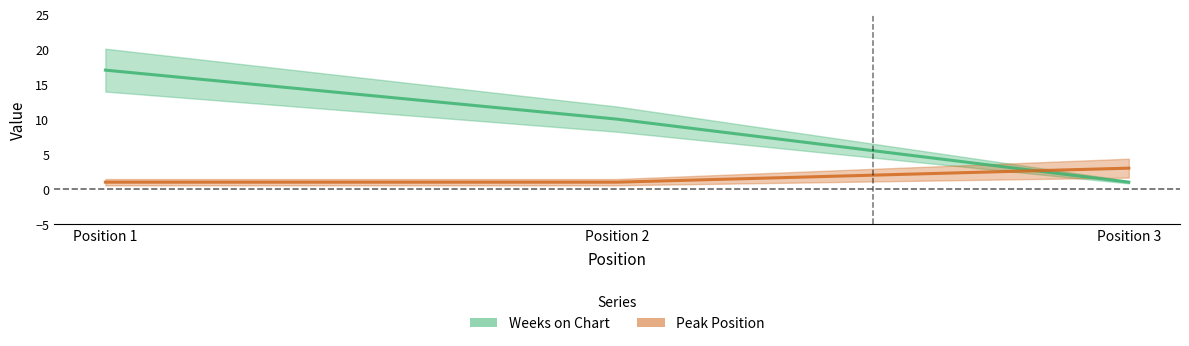

What are all the series names shown in the legend?

Weeks on Chart, Peak Position